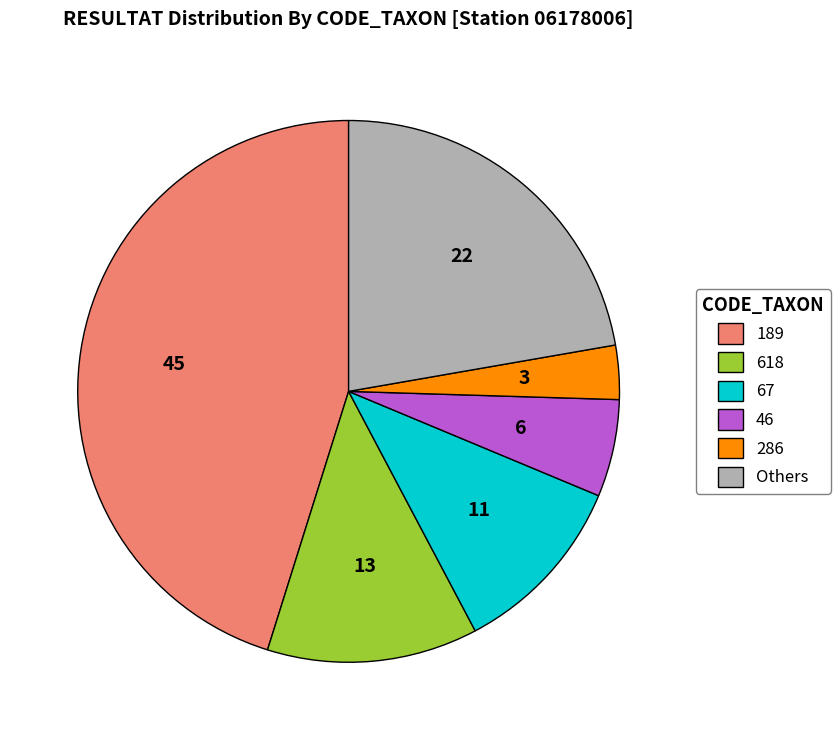

How many slices are in this pie chart?

6